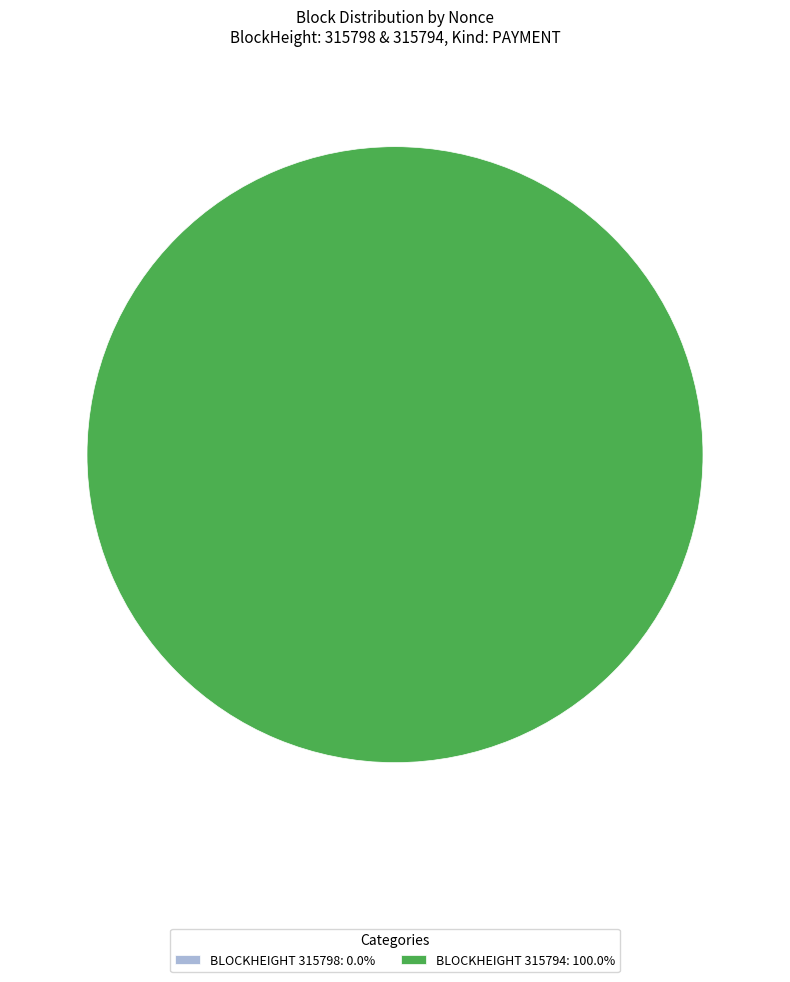

What is the smallest slice in the pie chart?

315798